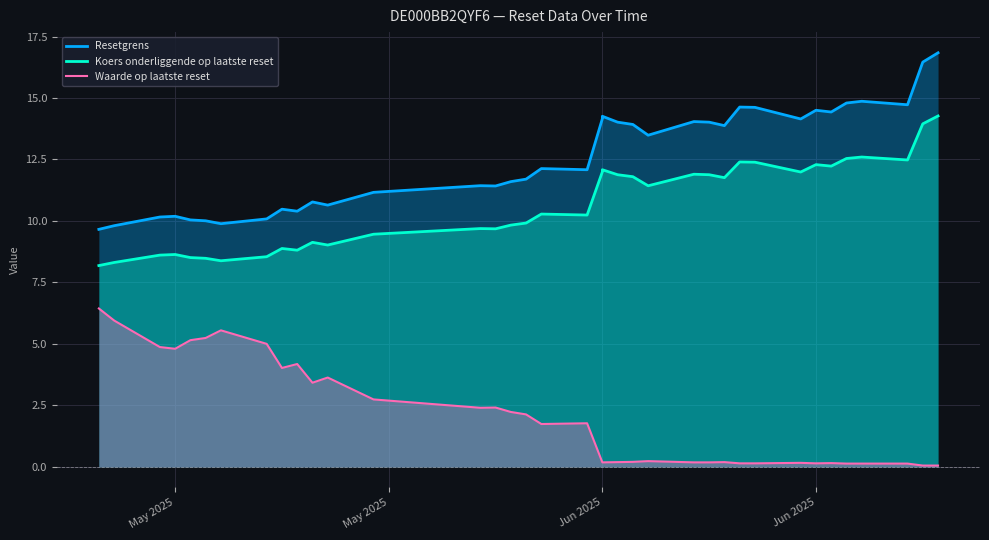

How many data points in Koers onderliggende op laatste reset are less than 10?

19